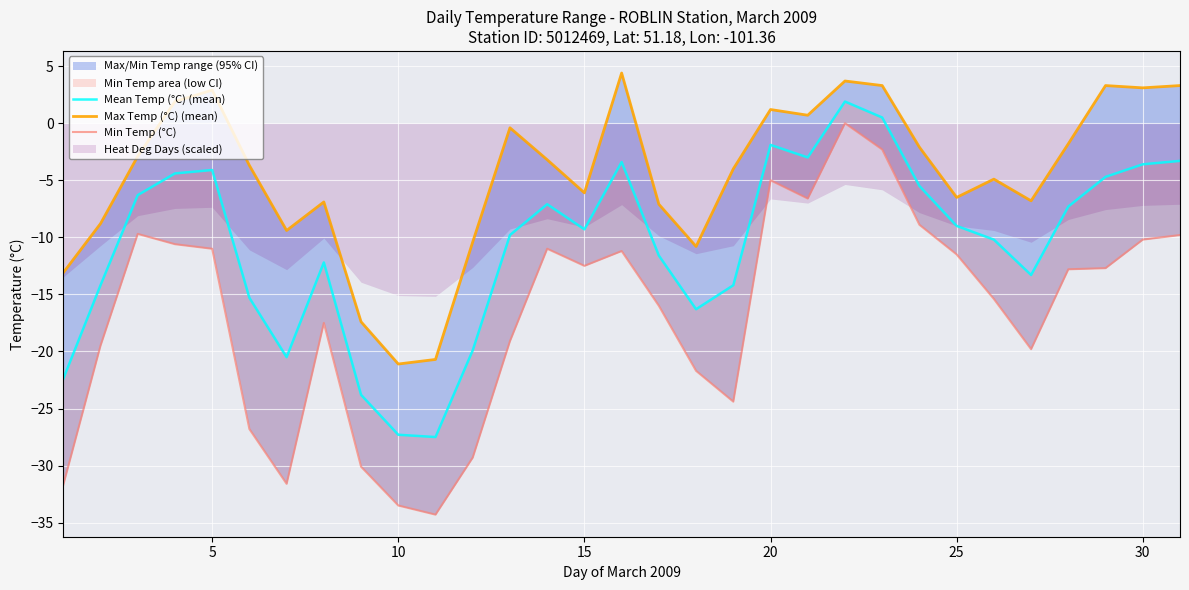

True or false: Min Temp (°C) and Mean Temp (°C) (mean) intersect in this chart.

False